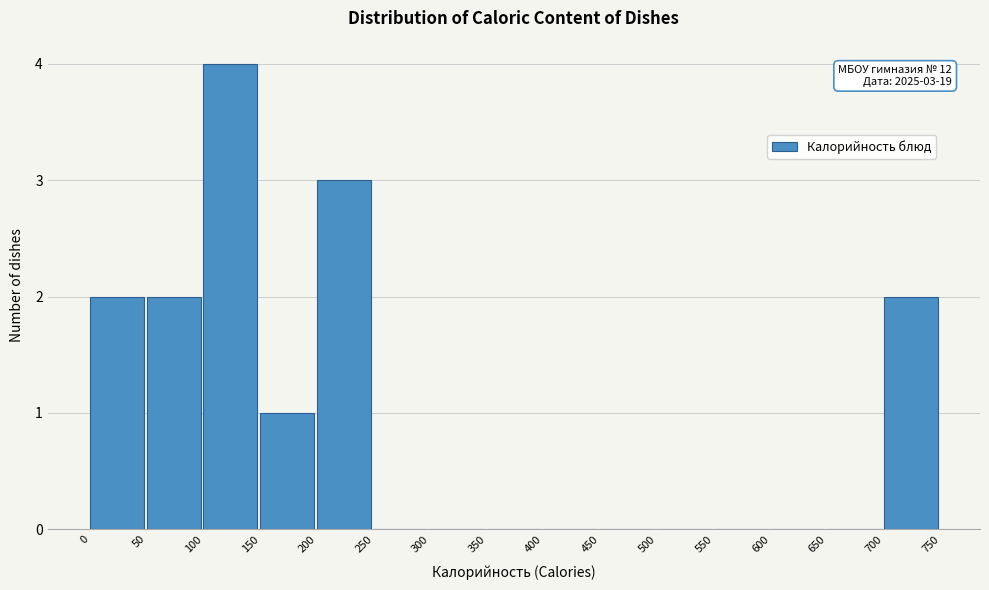

Which range on the x-axis has the tallest bar?

100 to 150